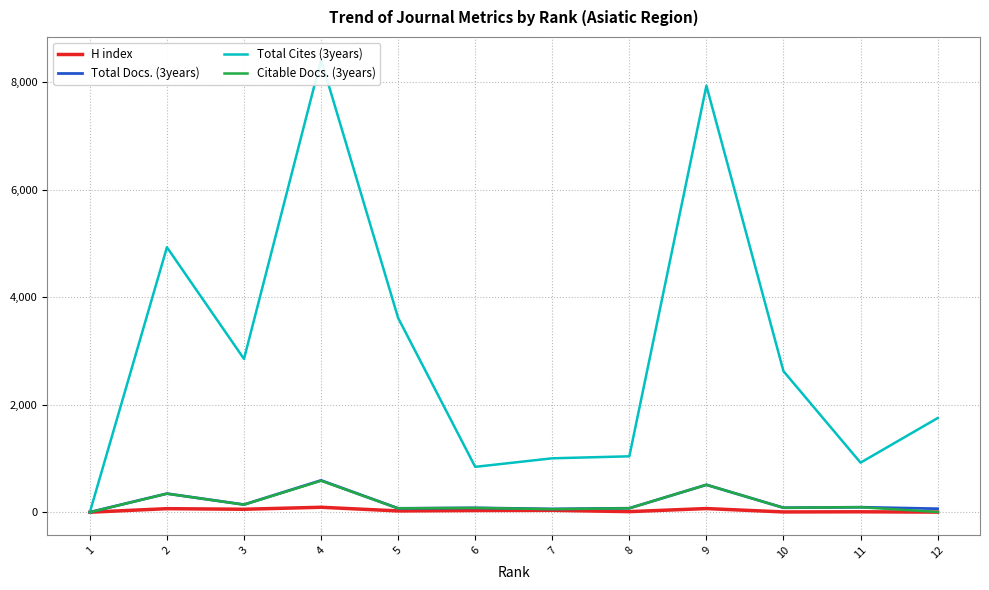

Between 7 and 1, which is larger?

7